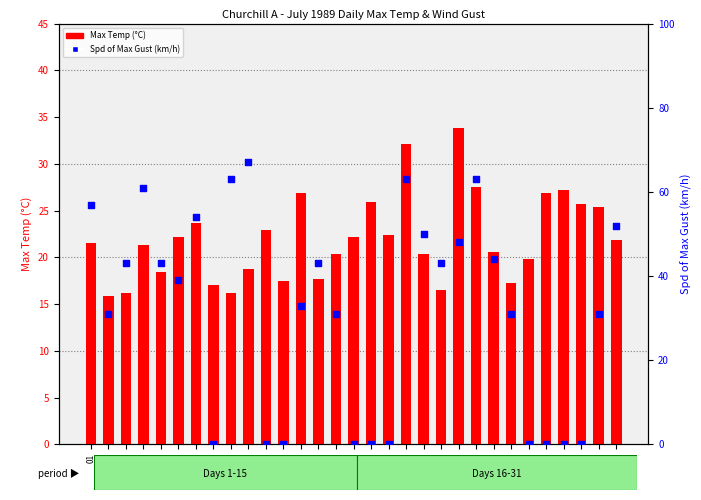

Is the value of Spd of Max Gust (km/h) at 02 greater than the value of Max Temp (°C) at 20?

Yes